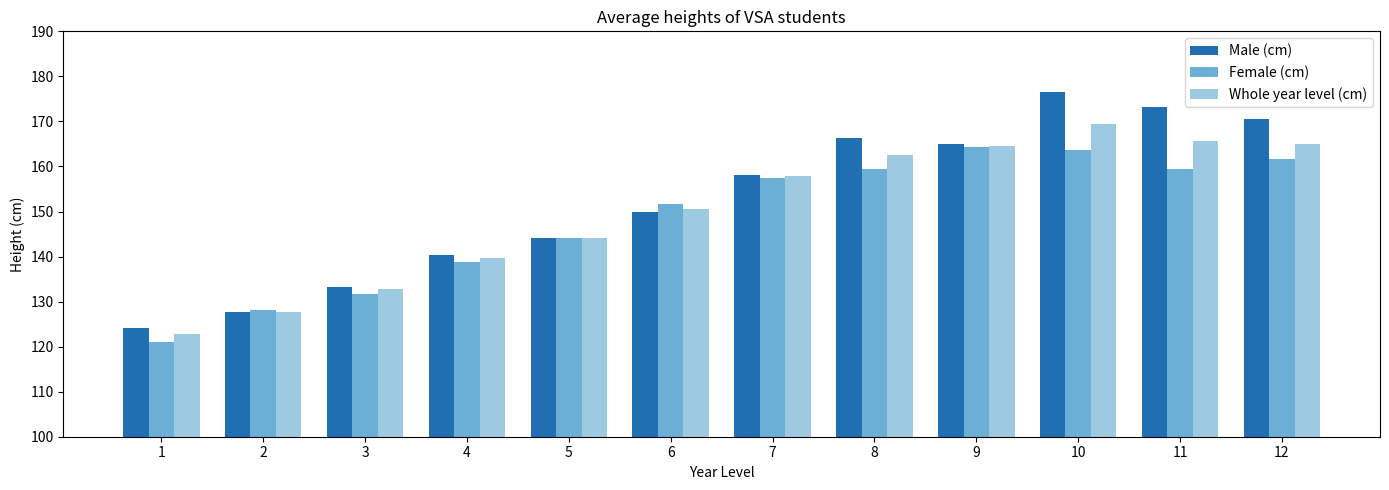

What is the value of the Whole year level (cm) bar at the 11th from the left?

165.7